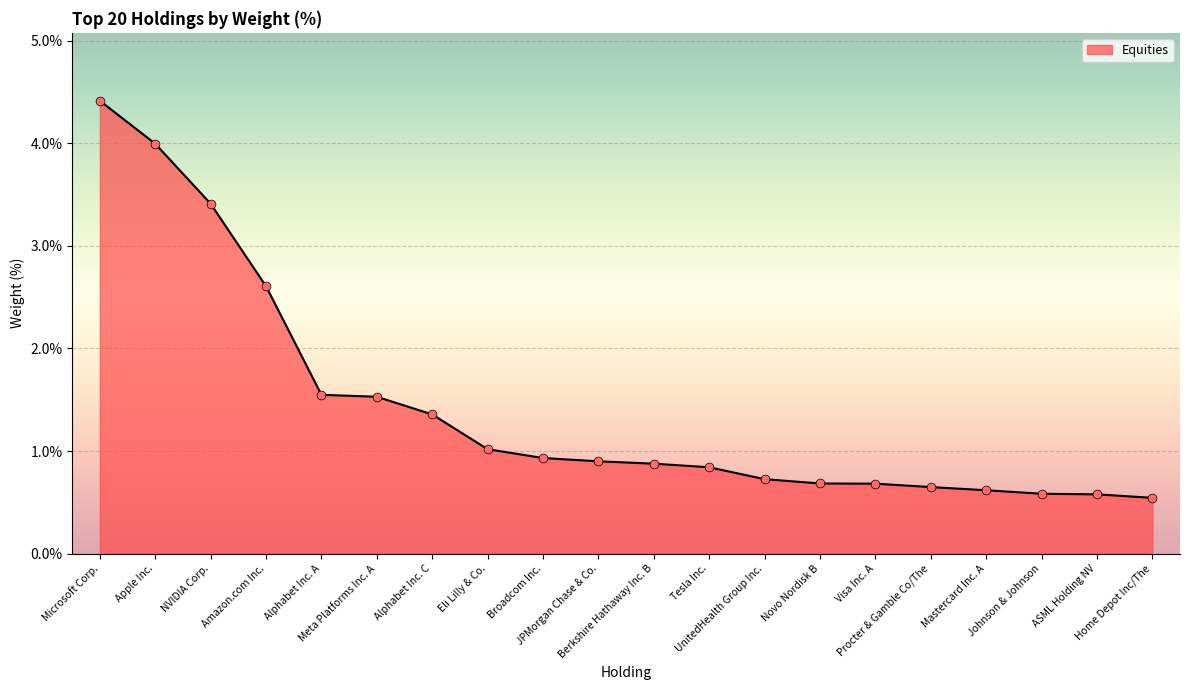

What is the change in value from Alphabet Inc. A to Home Depot Inc/The?

-1.0